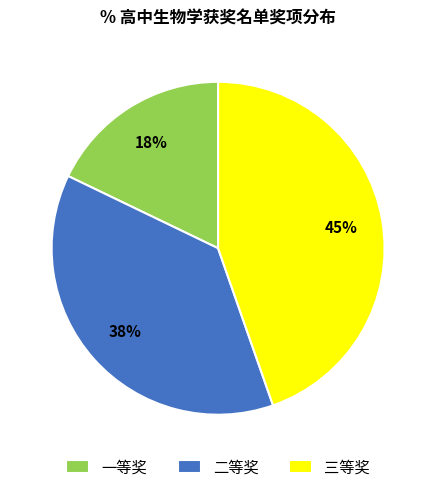

Is there a majority slice in this chart?

No